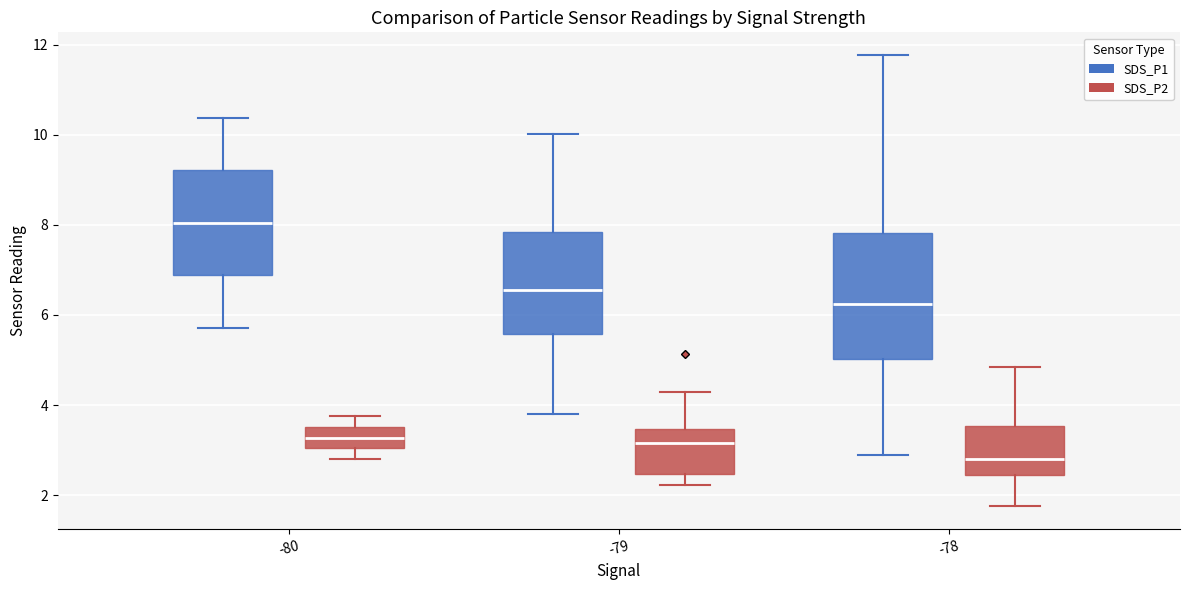

Which box has the highest median line?

-80 (SDS_P1)